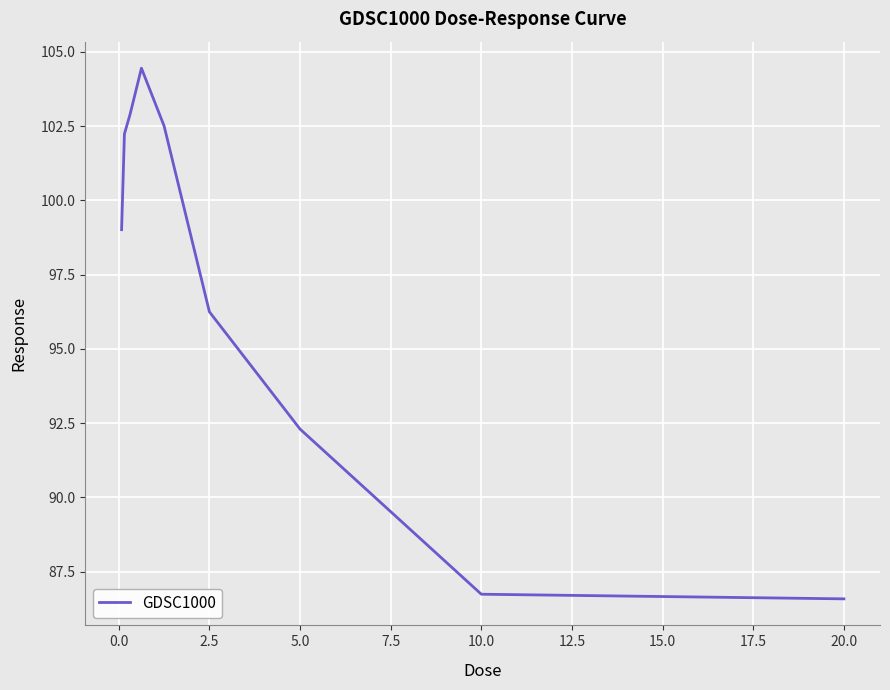

What is the minimum value shown in the chart?

86.6